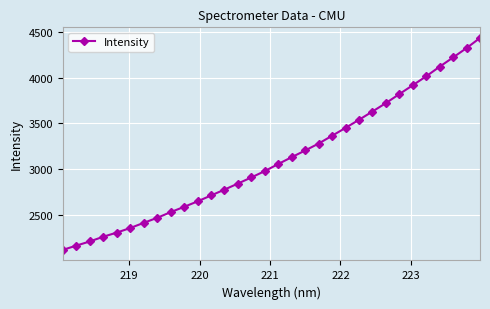

What is the sum of all values?

99528.0